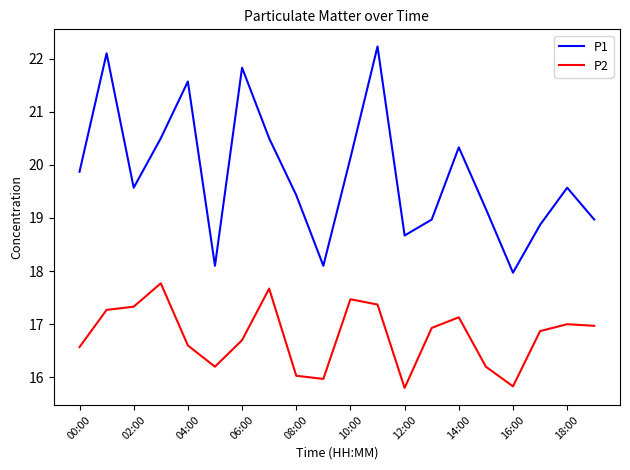

List the series in order of their peak value, lowest first.

P2, P1